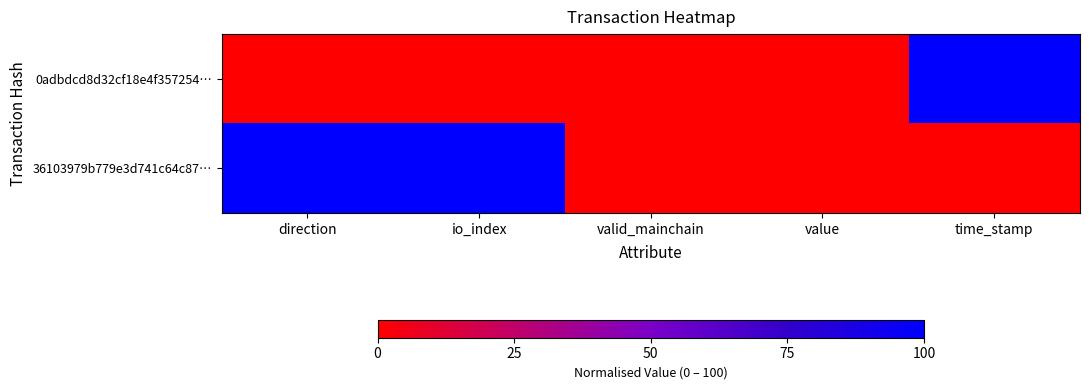

What is the spread (max minus min) of values at io_index?

100